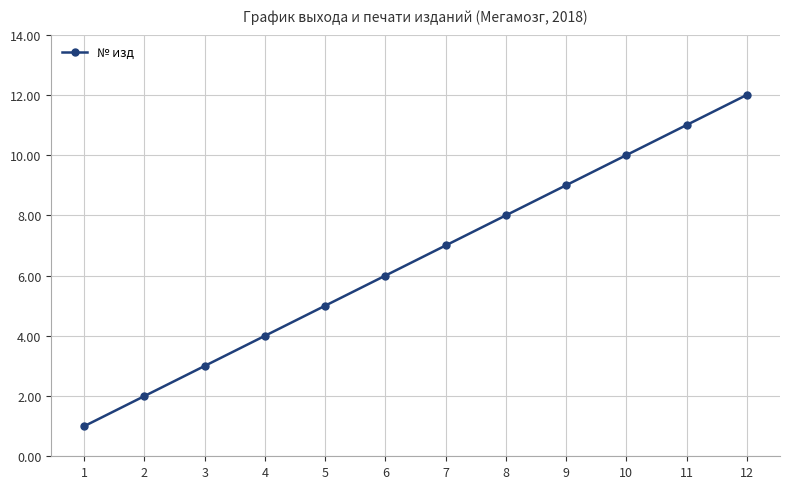

At which label is the value closest to 6?

6